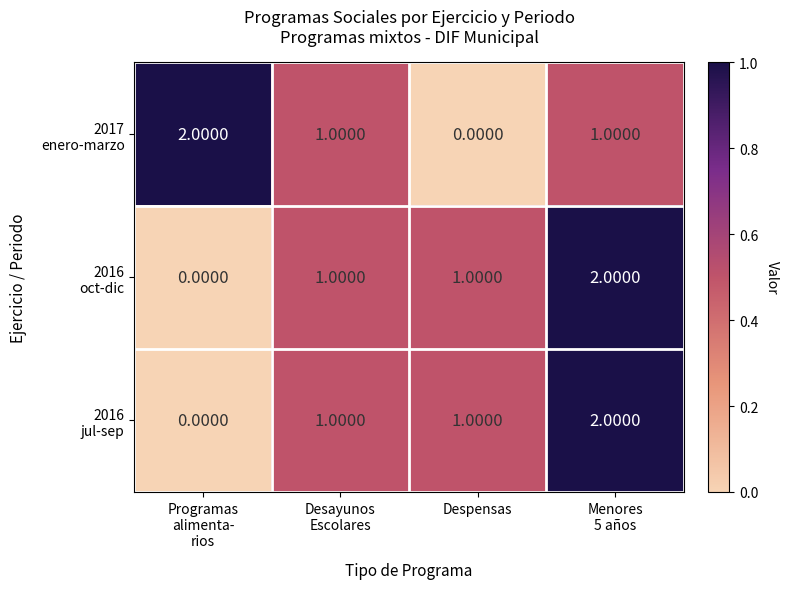

At how many categories does at least one series exceed 0?

4